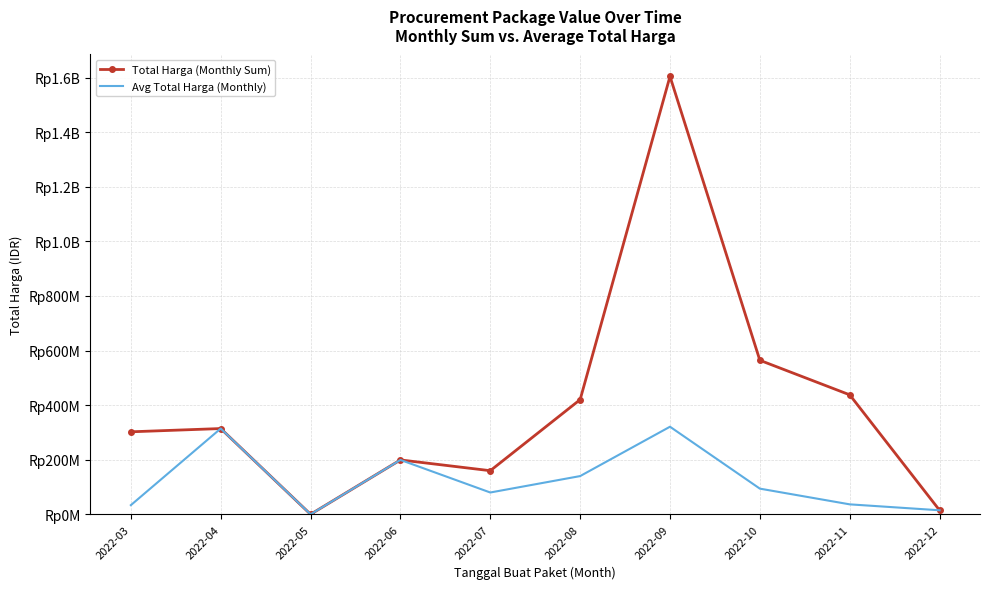

Where does the Total Harga (Monthly Sum) series first go above 314121780?

2022-08